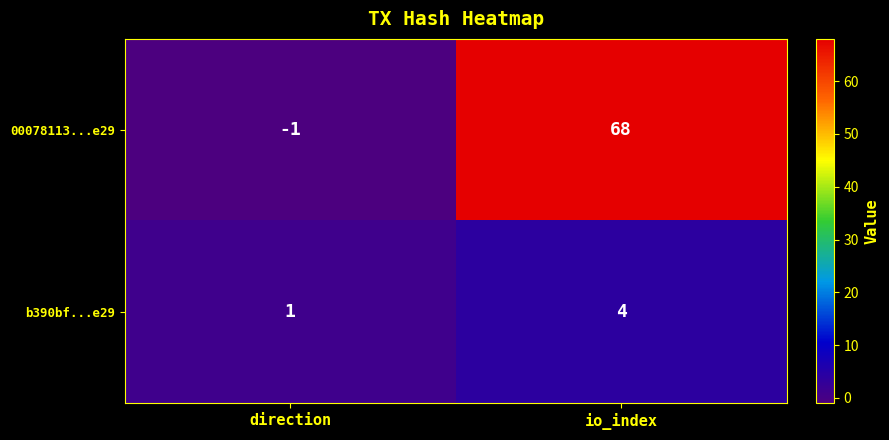

What is the sum of the 00078113...e29 values at direction and io_index?

67